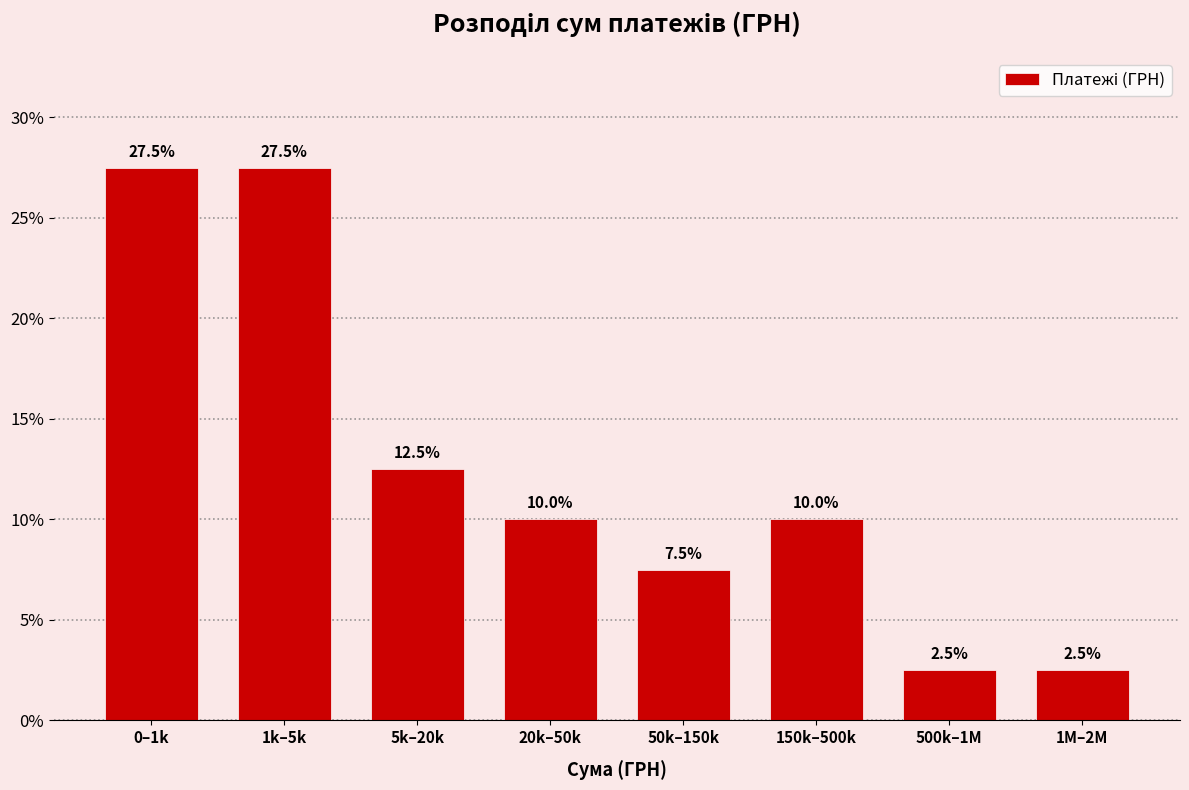

Reading left to right, extract all data points from this chart.

0–1k=27.5	1k–5k=27.5	5k–20k=12.5	20k–50k=10.0	50k–150k=7.5	150k–500k=10.0	500k–1M=2.5	1M–2M=2.5